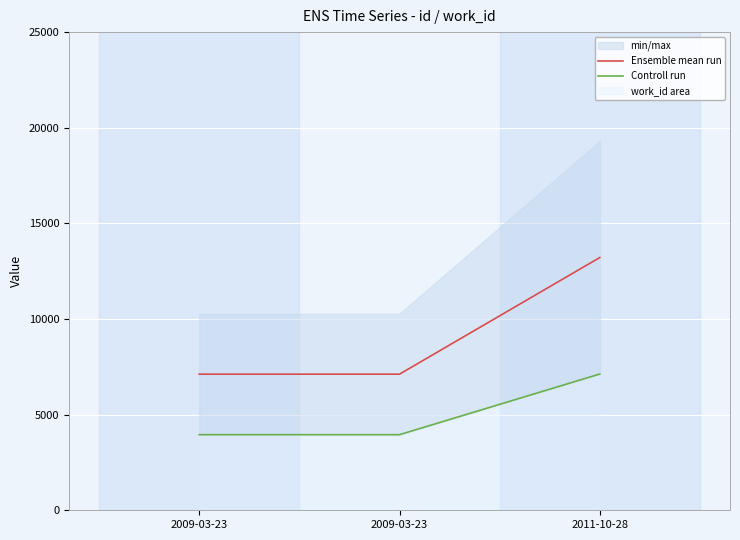

Which category has the lowest value in the Ensemble mean run series?

2009-03-23